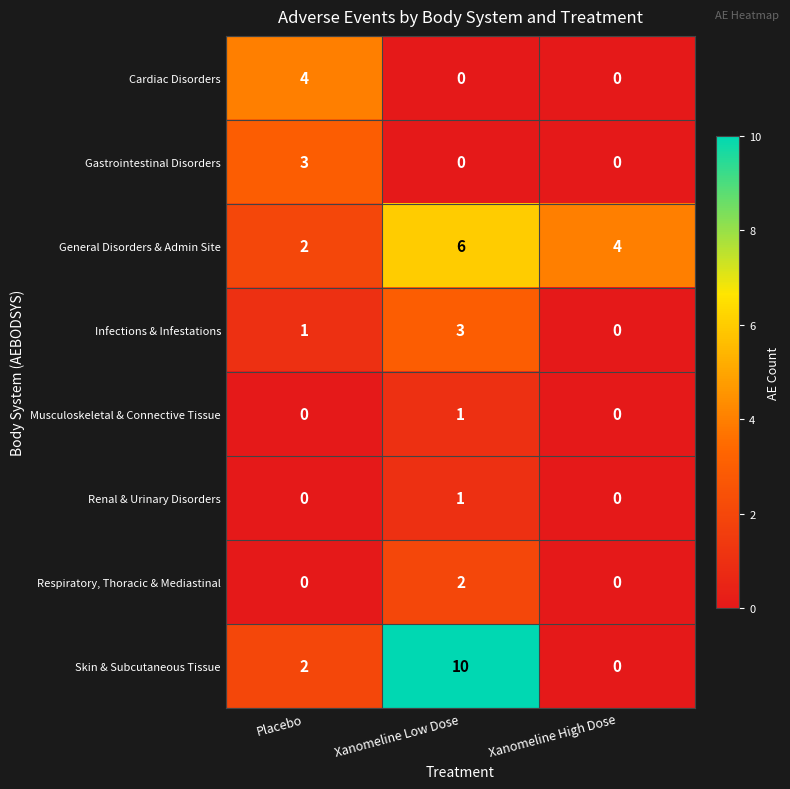

List the labels in order of Skin & Subcutaneous Tissue value, largest first.

Xanomeline Low Dose, Placebo, Xanomeline High Dose